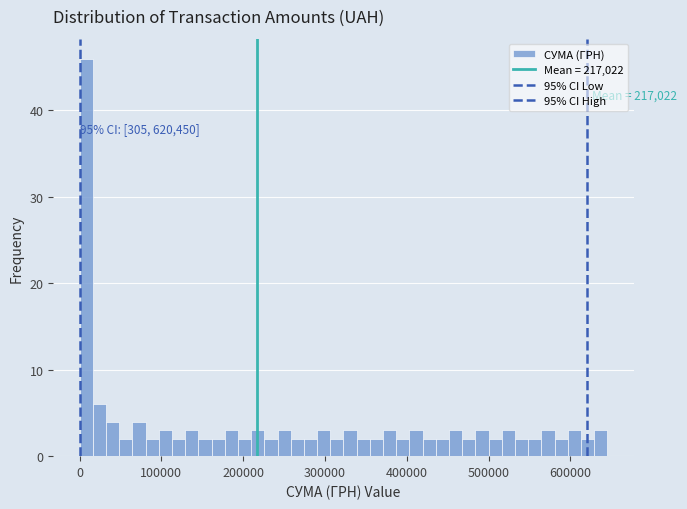

Around what value on the x-axis is the tallest bar? Give the approximate position of its centre, as read against the axis.

10000